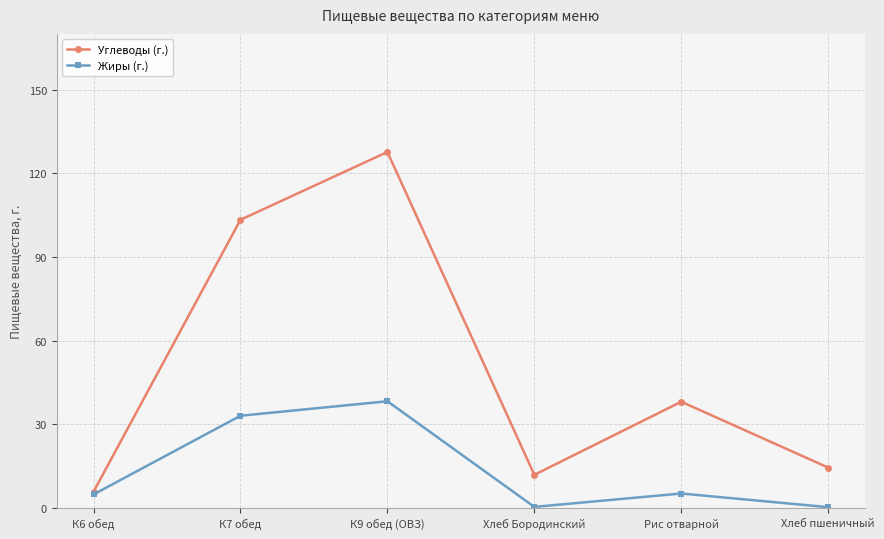

How many interior local peaks does the Жиры (г.) series have?

2